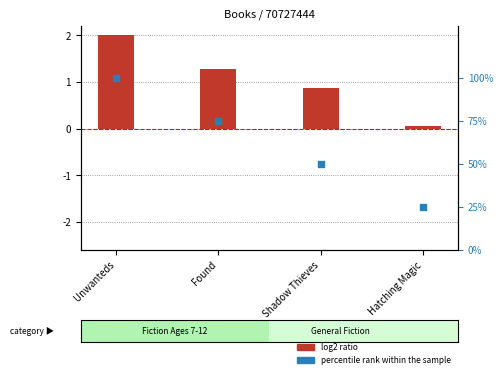

Which series has the largest Y range (max minus min)?

percentile rank within the sample